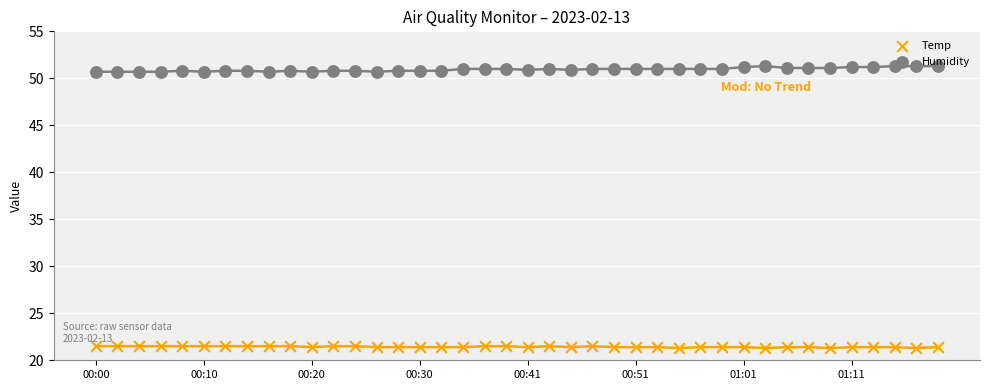

Which series reaches the minimum Y coordinate?

Temp